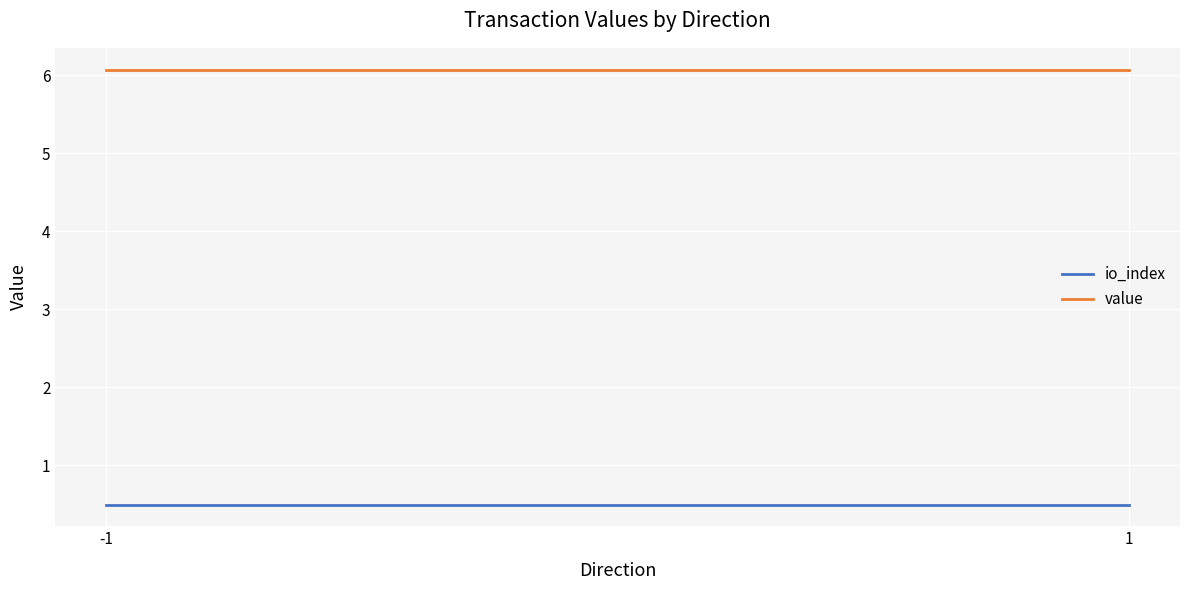

Rank the categories by io_index value from highest to lowest.

-1, 1